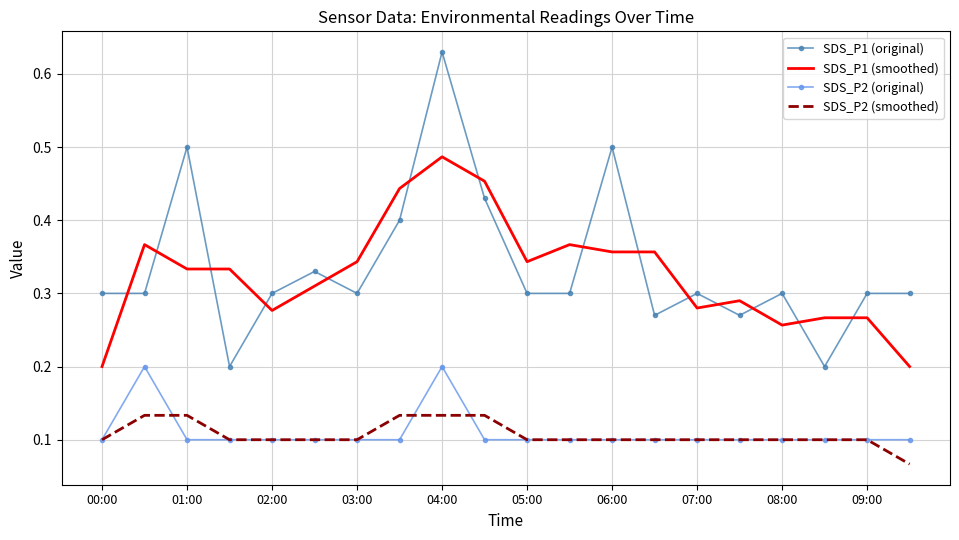

True or false: SDS_P2 (original) and SDS_P1 (smoothed) intersect in this chart.

False